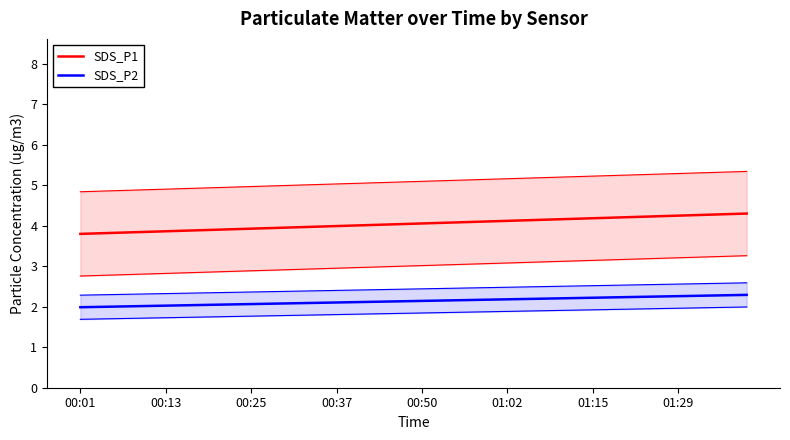

What are all the series names shown in the legend?

SDS_P1, SDS_P2